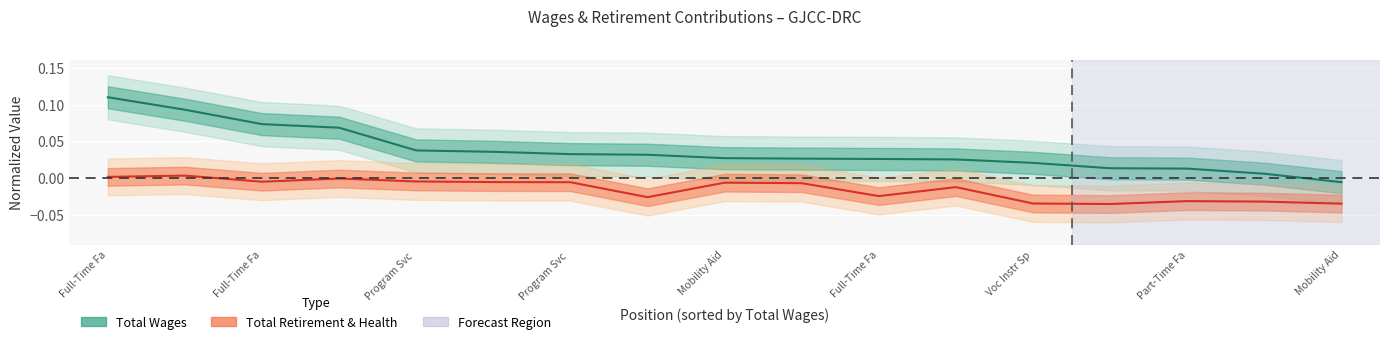

Between 2 and 5, which is larger?

2